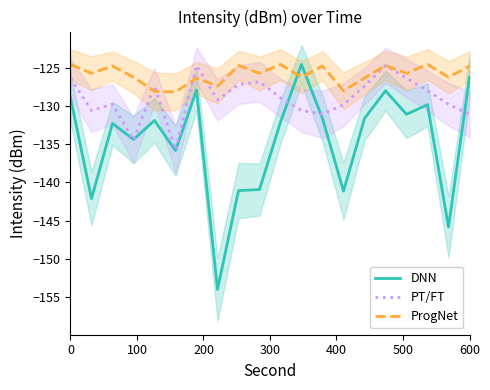

What is the maximum value for PT/FT?

-124.7